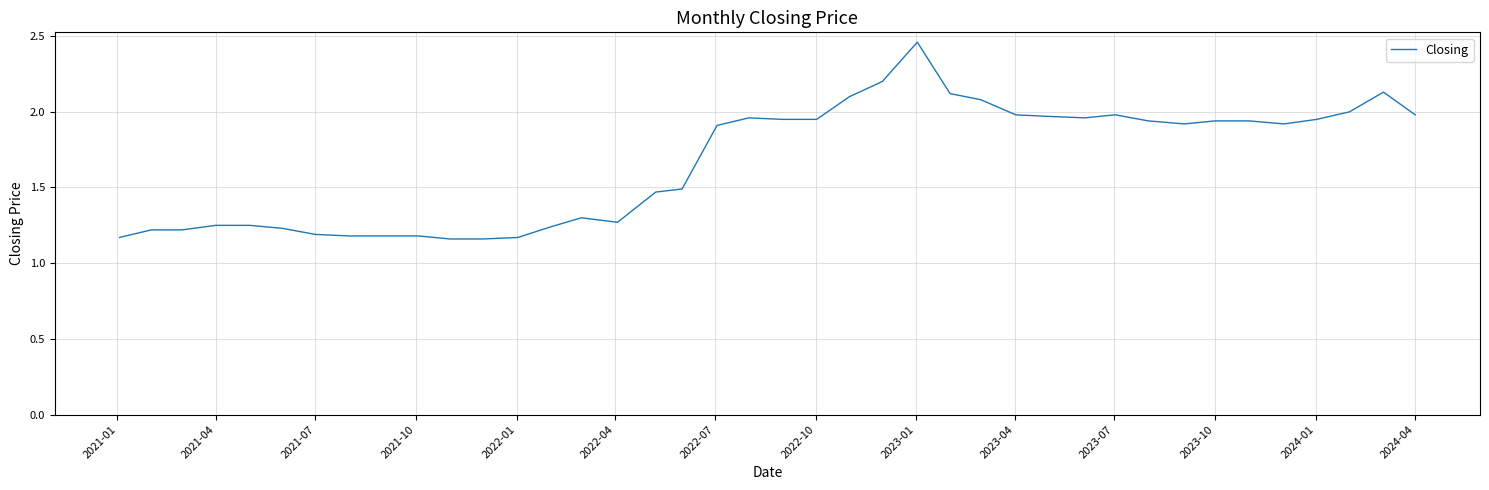

Is this an area chart (filled region under the line)?

No